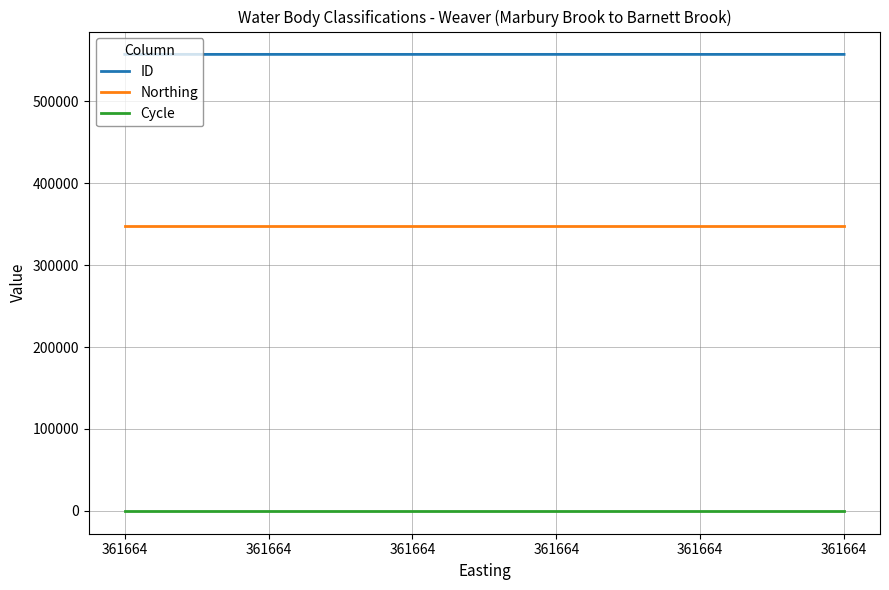

True or false: Cycle and Northing intersect in this chart.

False